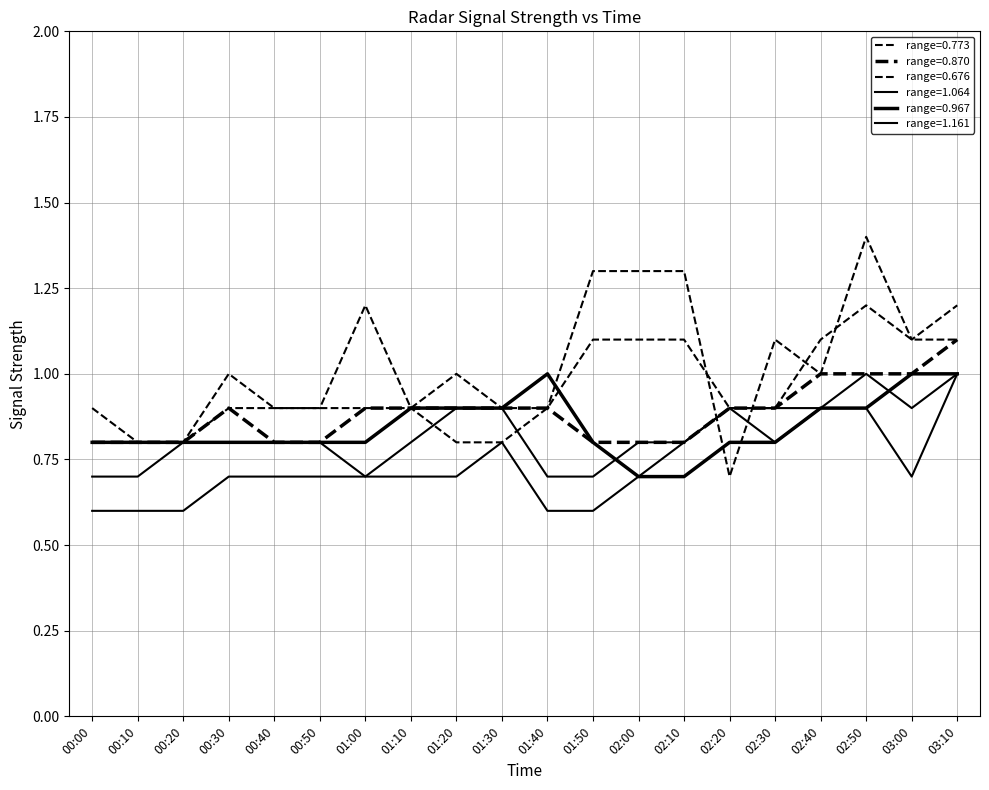

How many lines are shown in the chart?

6